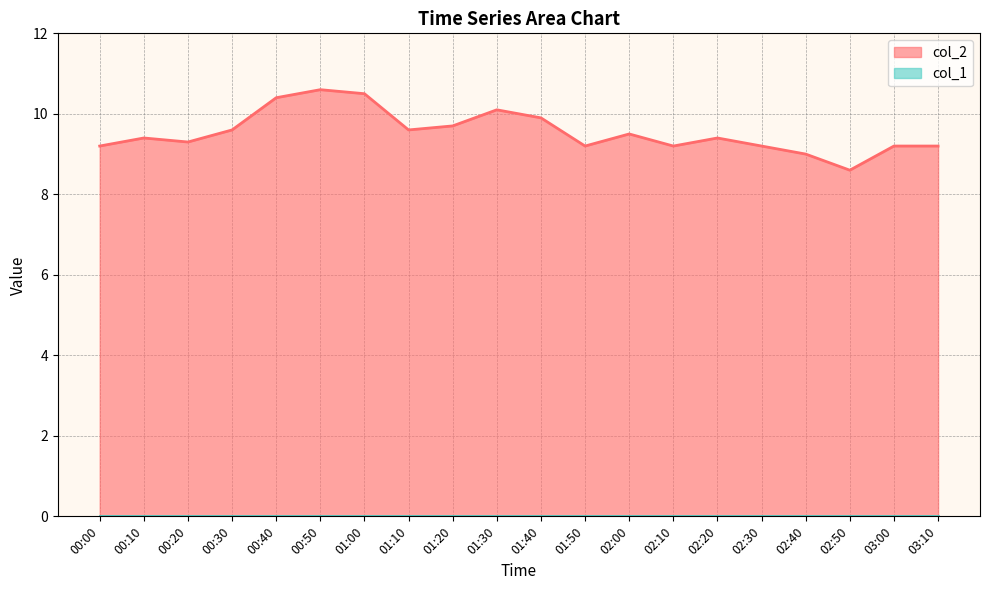

What is the sum of all values?

190.8